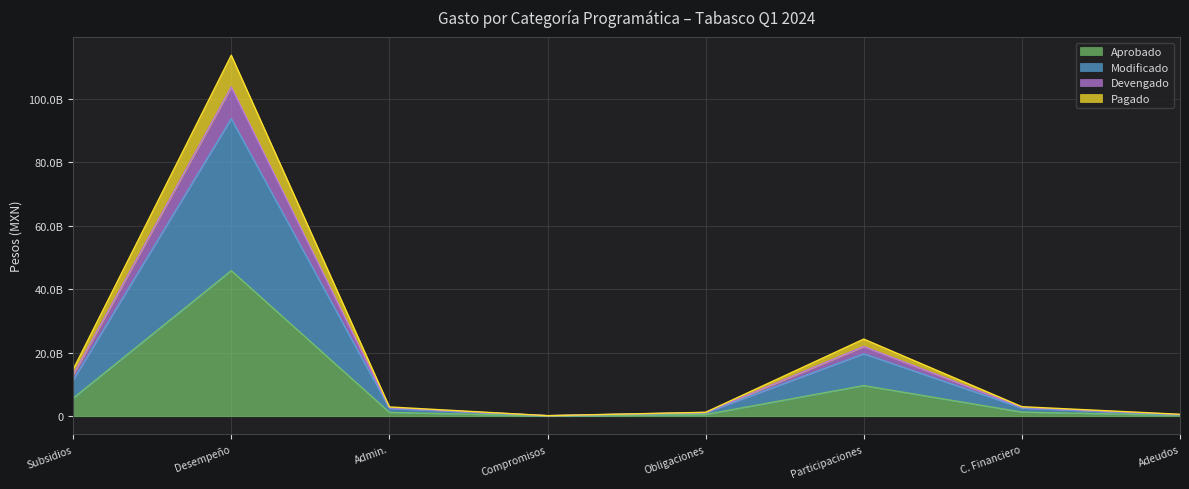

True or false: Modificado and Devengado intersect in this chart.

False